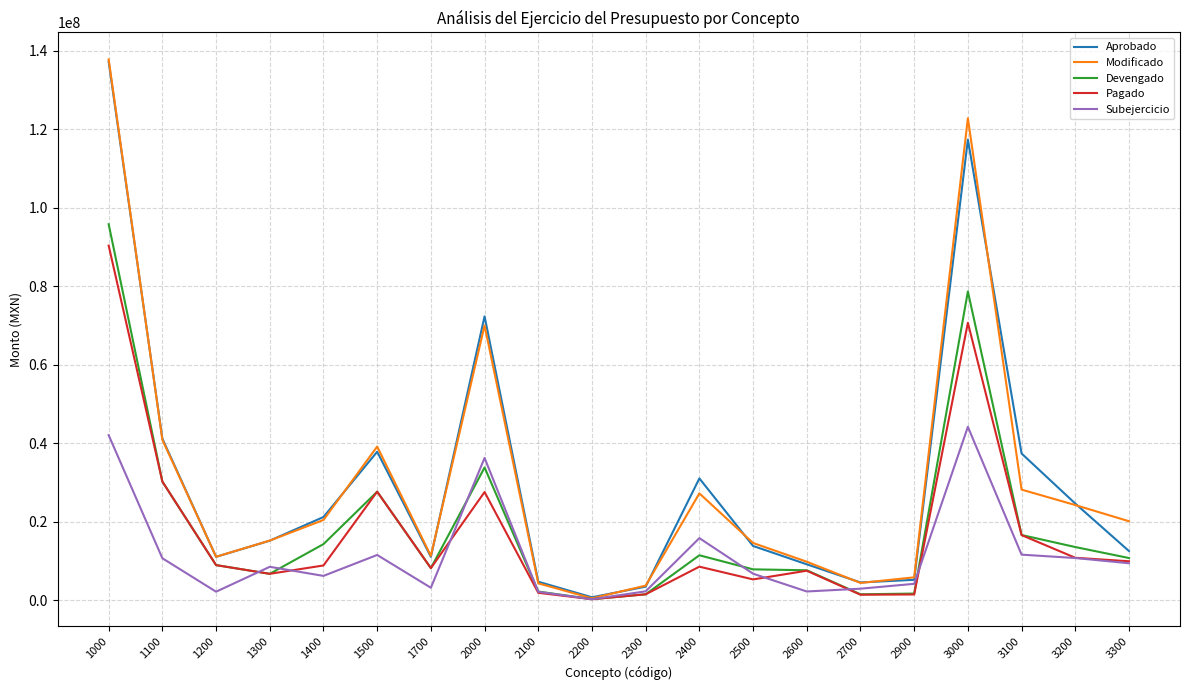

Where is the first local minimum for Modificado?

1200